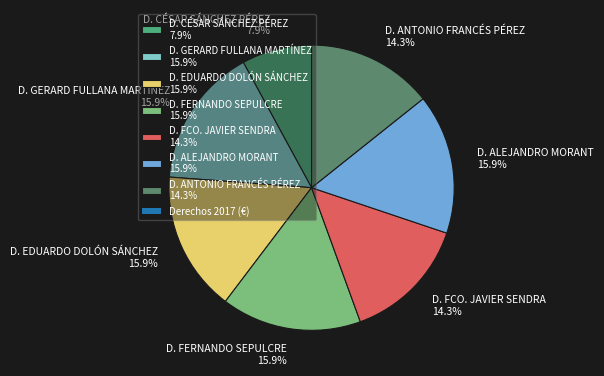

Approximately how many times larger is the value at D. ANTONIO FRANCÉS PÉREZ 14.3% compared to D. FERNANDO SEPULCRE 15.9%?

0.9